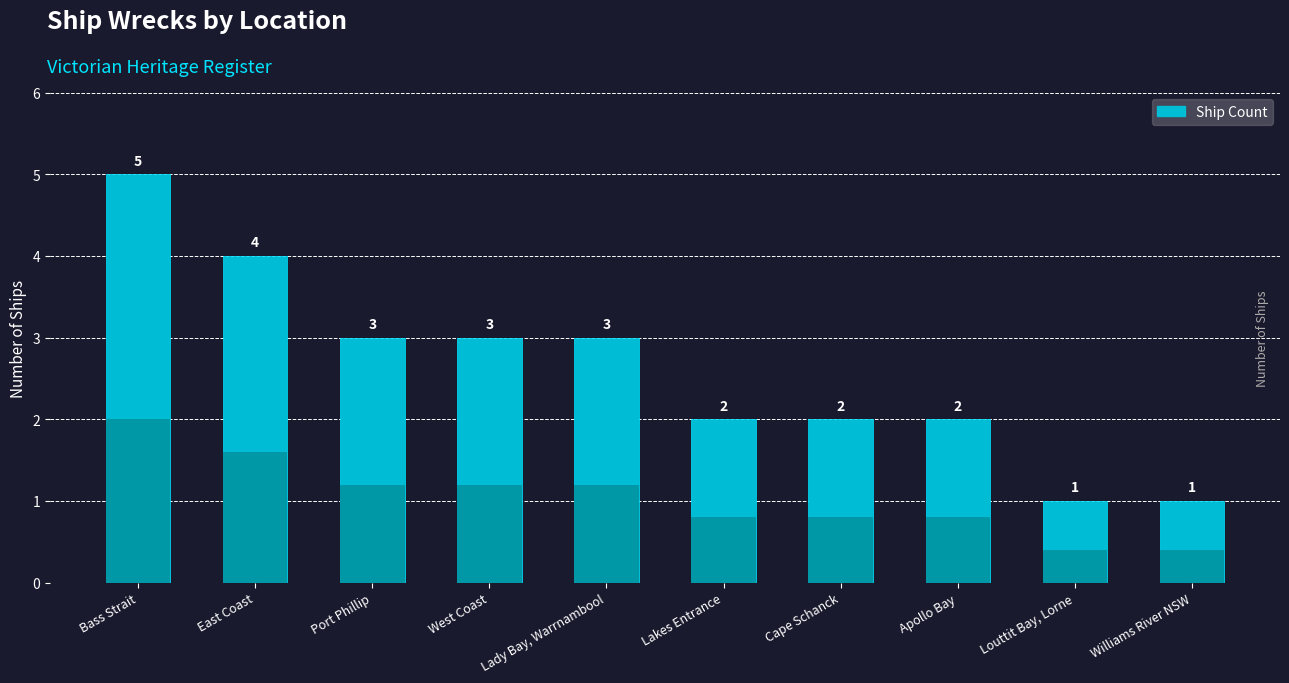

What is the smallest value displayed?

1